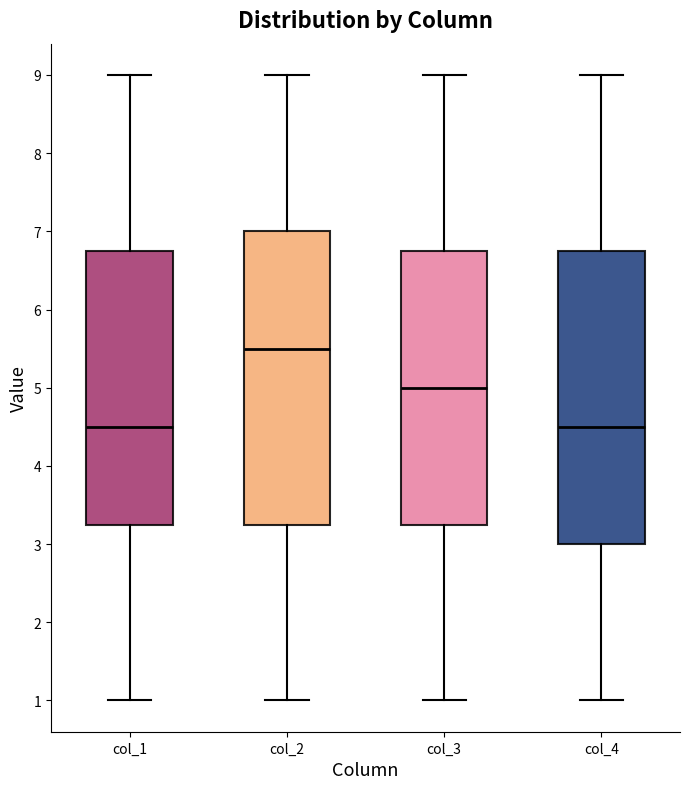

Reading left to right, transcribe this box plot: for each box, give where its median line is, the range the box spans, and where its two whiskers end, as read against the y-axis. The values are not printed on the chart, so give them approximately, as read against the axis.

col_1: median 4.5, box 3.3 to 6.8, whiskers 1.0 to 9.0
col_2: median 5.5, box 3.3 to 7.0, whiskers 1.0 to 9.0
col_3: median 5.0, box 3.3 to 6.8, whiskers 1.0 to 9.0
col_4: median 4.5, box 3.0 to 6.8, whiskers 1.0 to 9.0